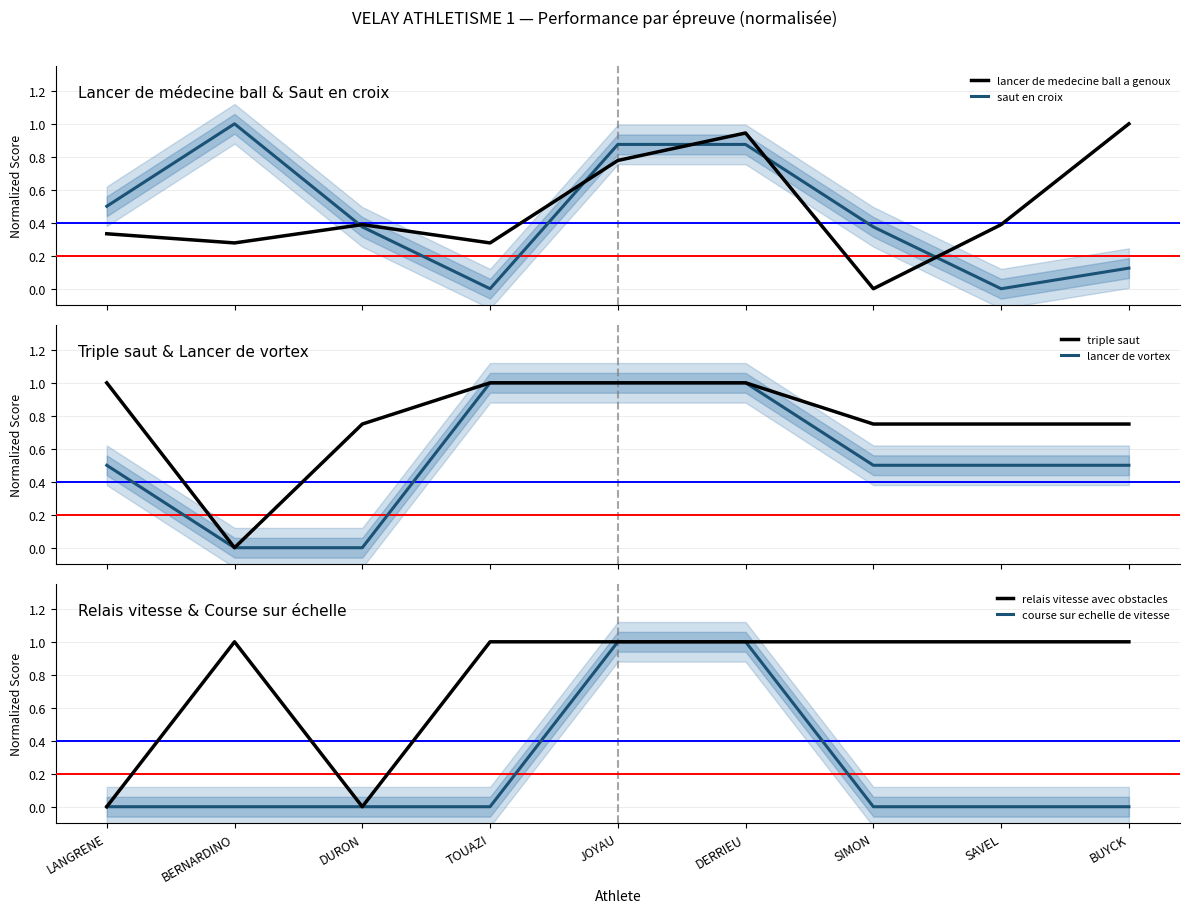

Between which two adjacent categories do saut en croix and course sur echelle de vitesse first intersect?

DERRIEU and SIMON